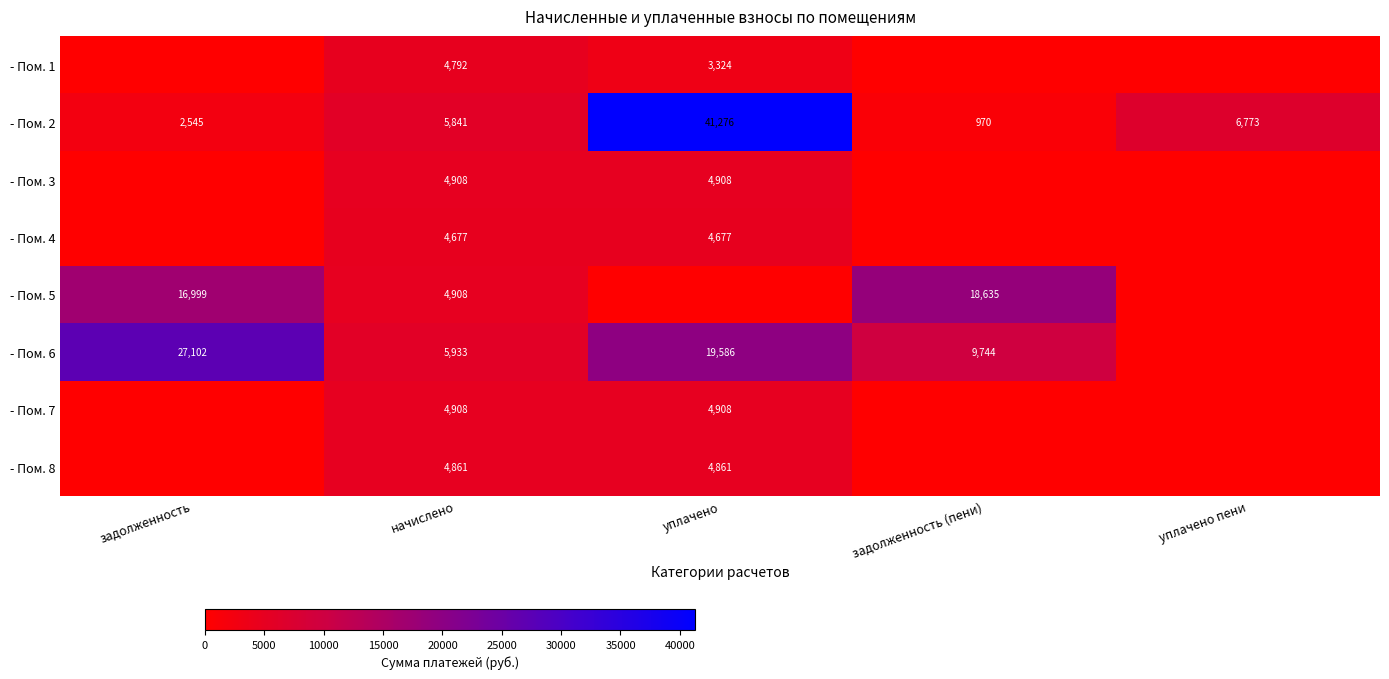

What is the difference between the - Пом. 2 values at уплачено пени and задолженность?

4228